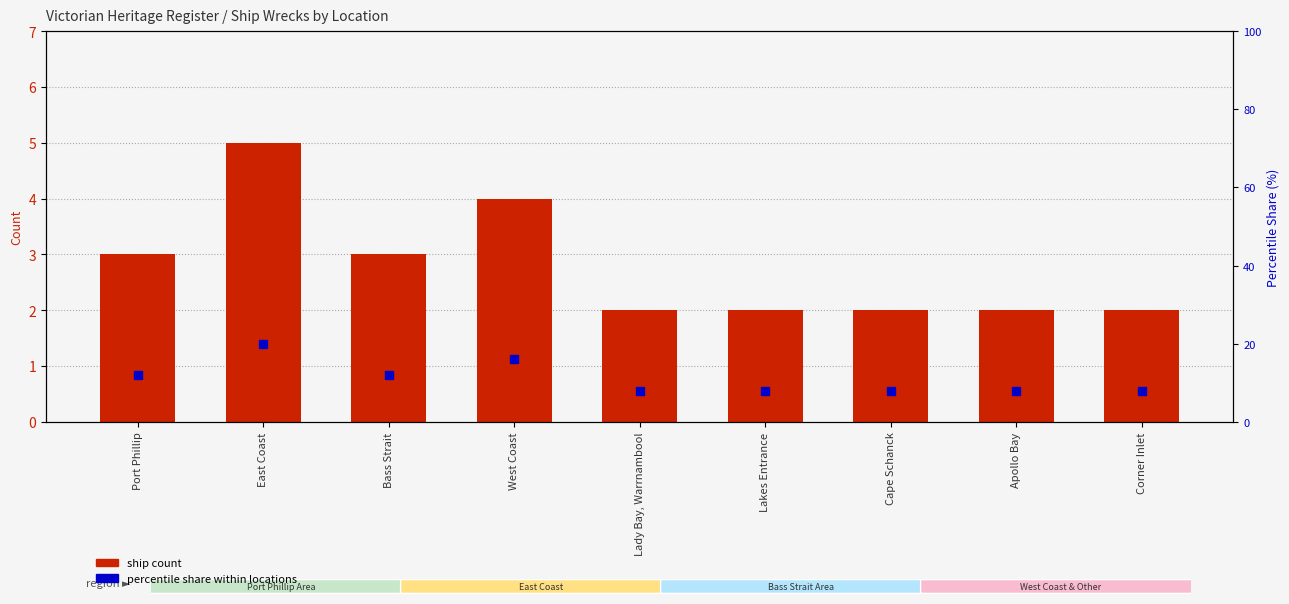

What is the difference between the maximum and second lowest values in the percentile share series?

12